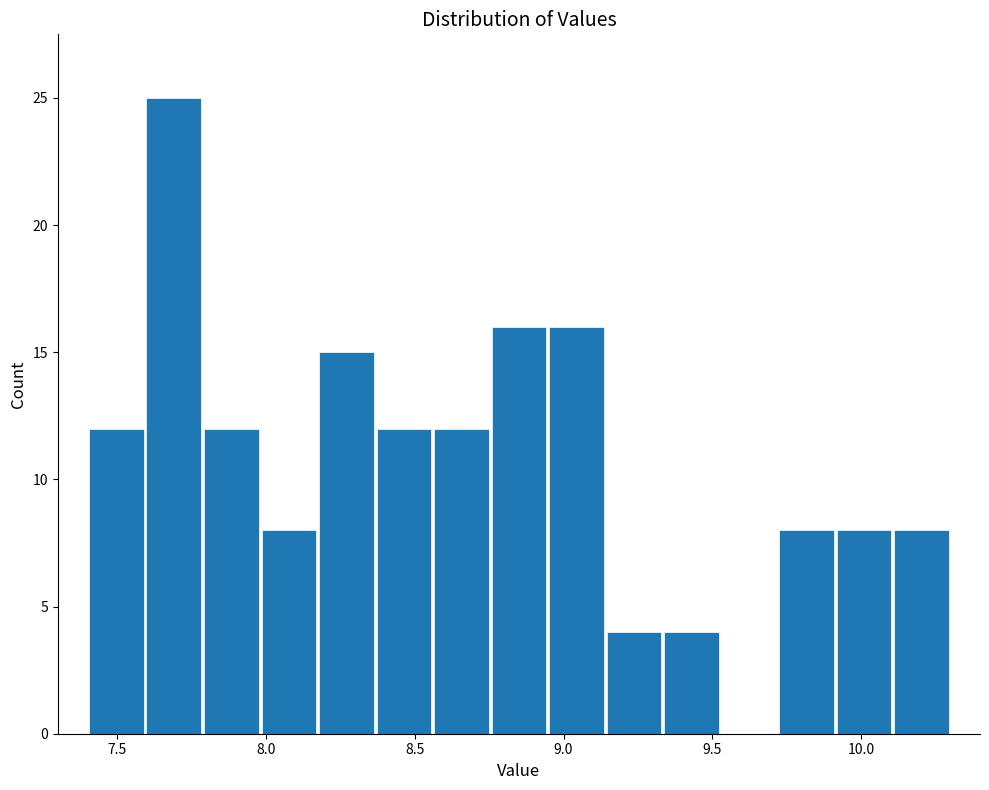

Around what value on the x-axis is the tallest bar? Give the approximate position of its centre, as read against the axis.

7.70